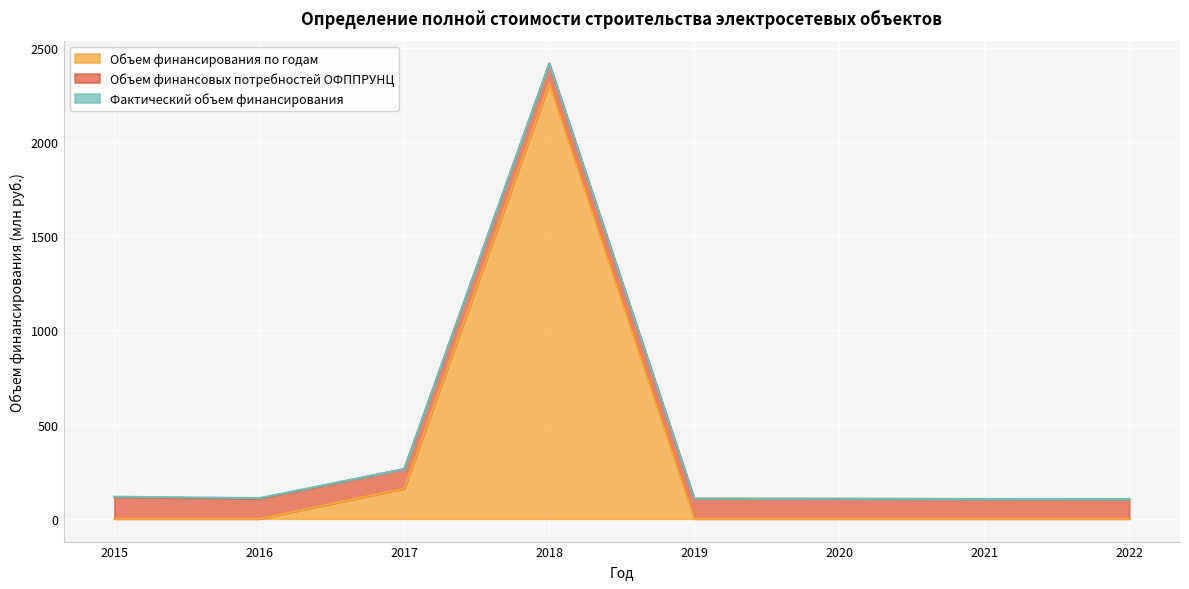

True or false: Объем финансирования по годам has more than 0 points higher than both neighbors.

True